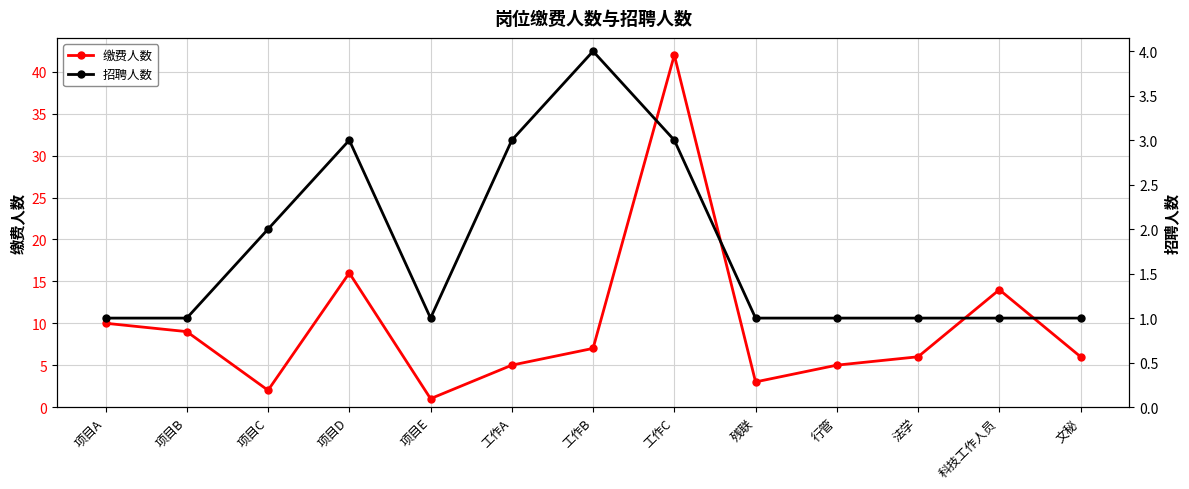

What is the label of the 2nd point from the right?

科技工作人员